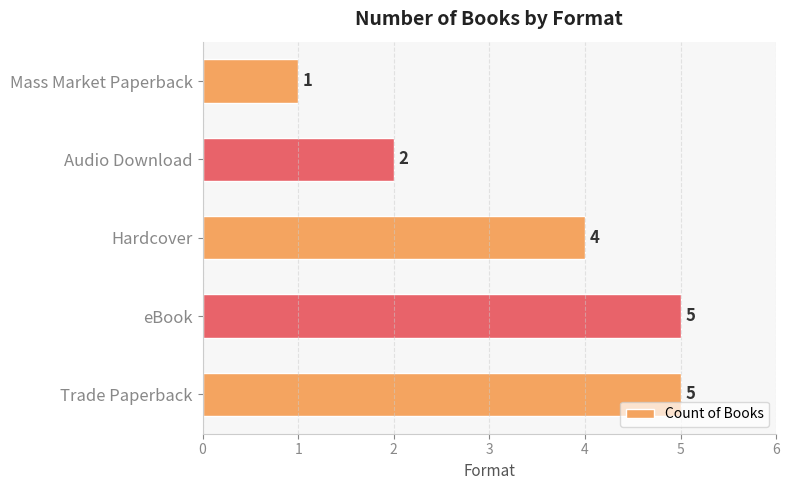

What value does the data have at Hardcover?

4